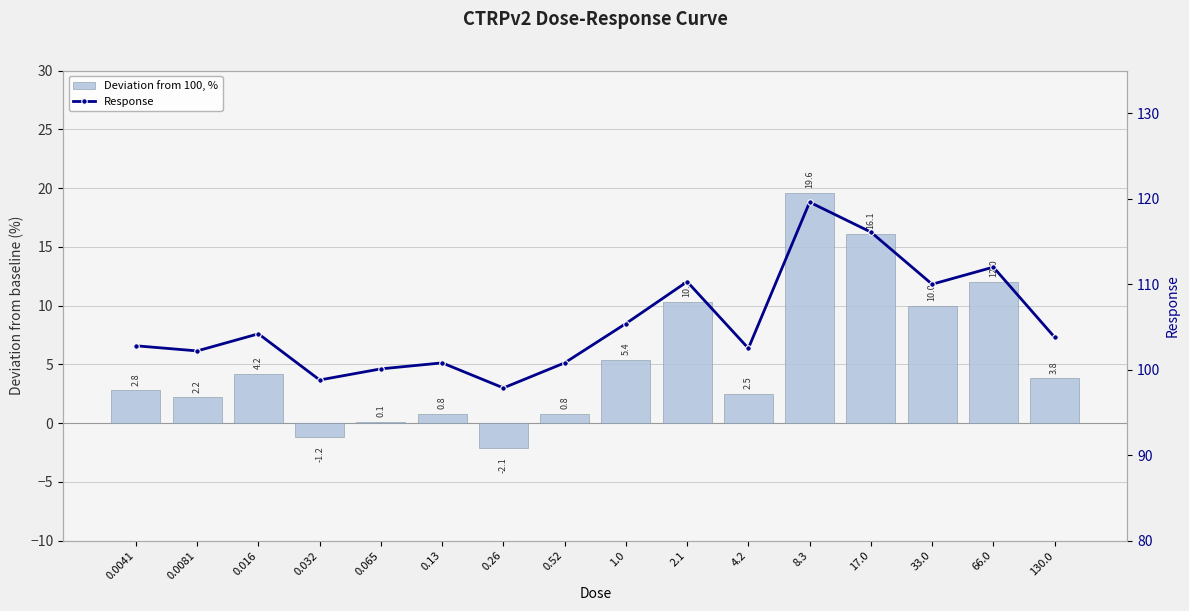

At which label does Deviation from 100, % first exceed 3?

0.016